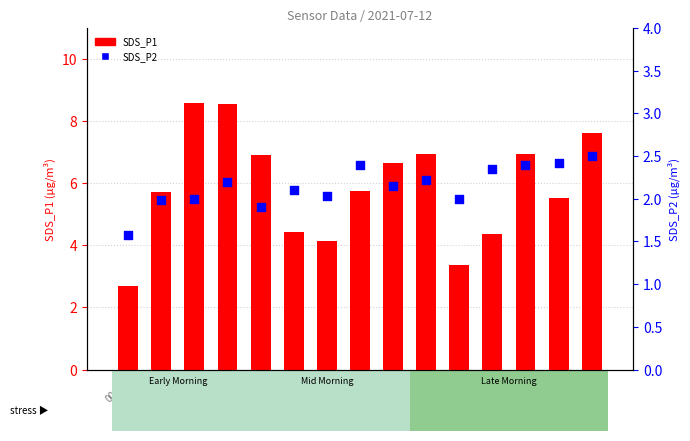

What is the total value across all series at 00:08?

10.6